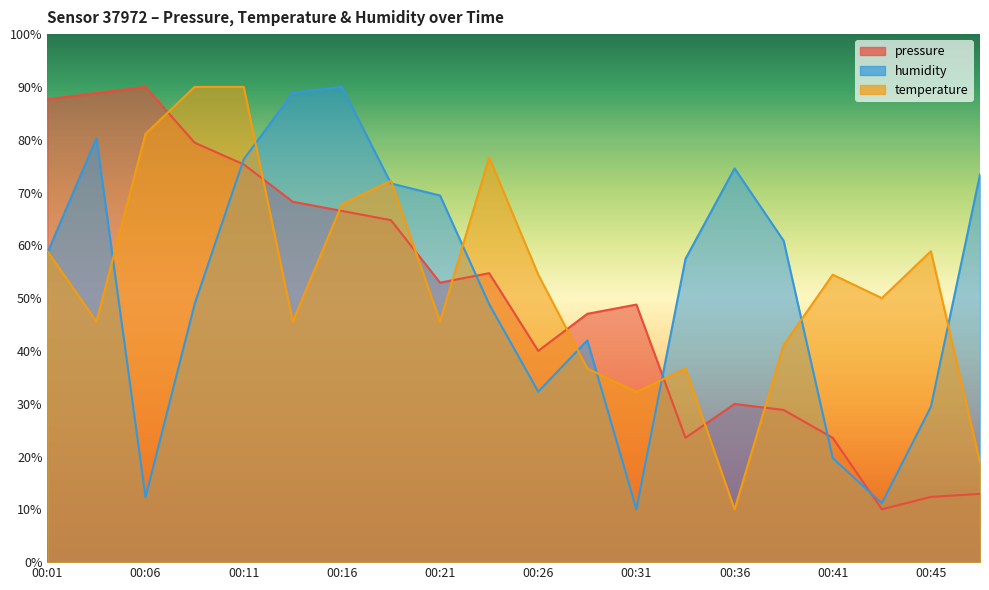

In temperature, how many points are higher than both neighbors (excluding endpoints)?

5